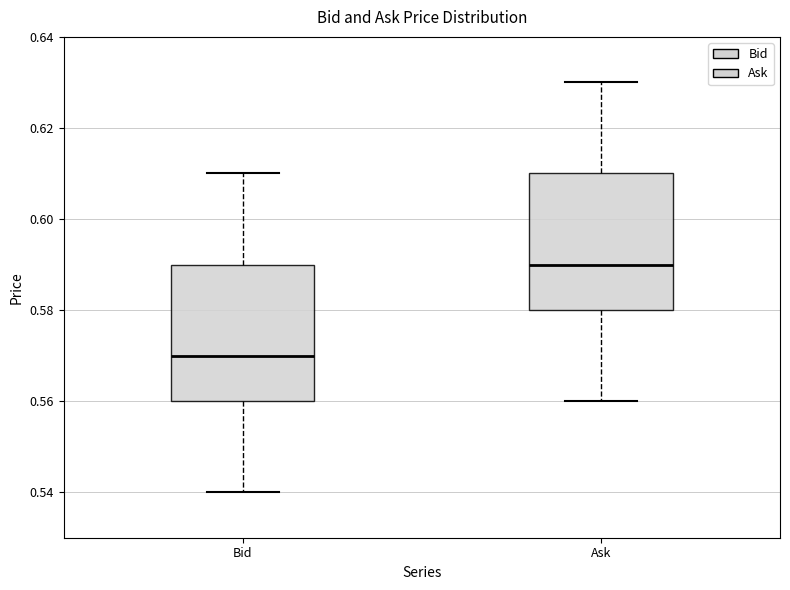

Reading left to right, read every box against the y-axis: the position of its median line, the range the box covers, and the ends of its whiskers. The values are not printed on the chart, so give them approximately, as read against the axis.

Bid: median 0.57, box 0.56 to 0.59, whiskers 0.54 to 0.61
Ask: median 0.59, box 0.58 to 0.61, whiskers 0.56 to 0.63